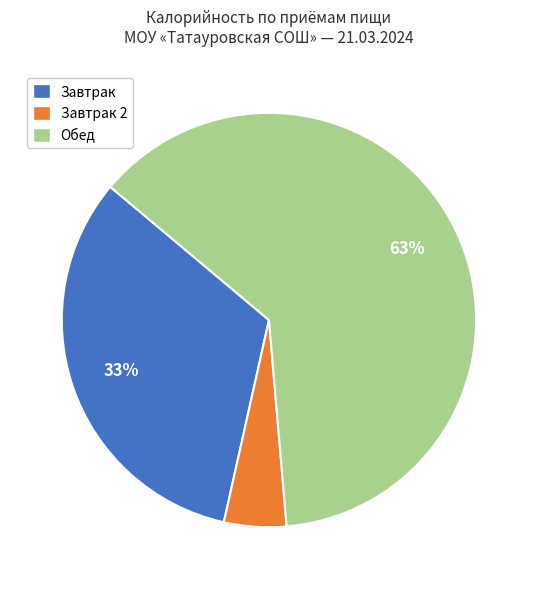

Do Обед and Завтрак together represent more than half of the pie?

Yes